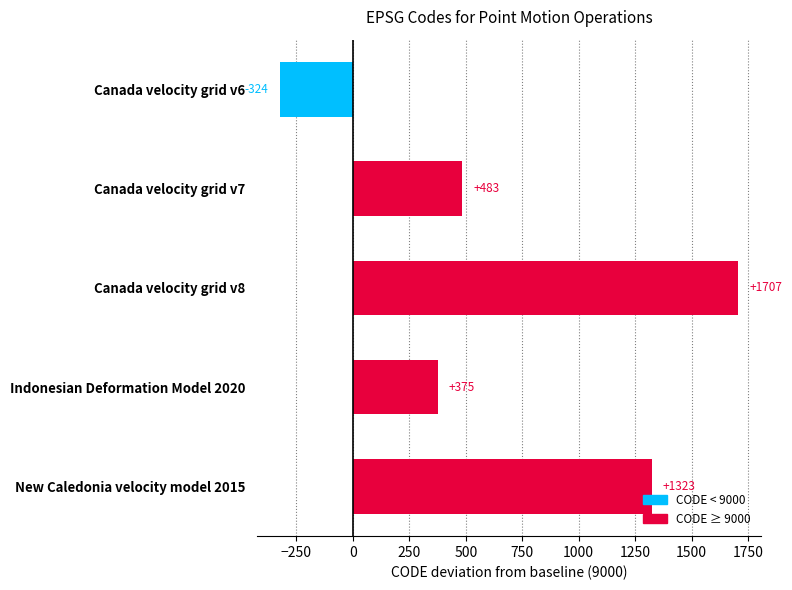

What is the change in value from Canada velocity grid v6 to Indonesian Deformation Model 2020?

+699